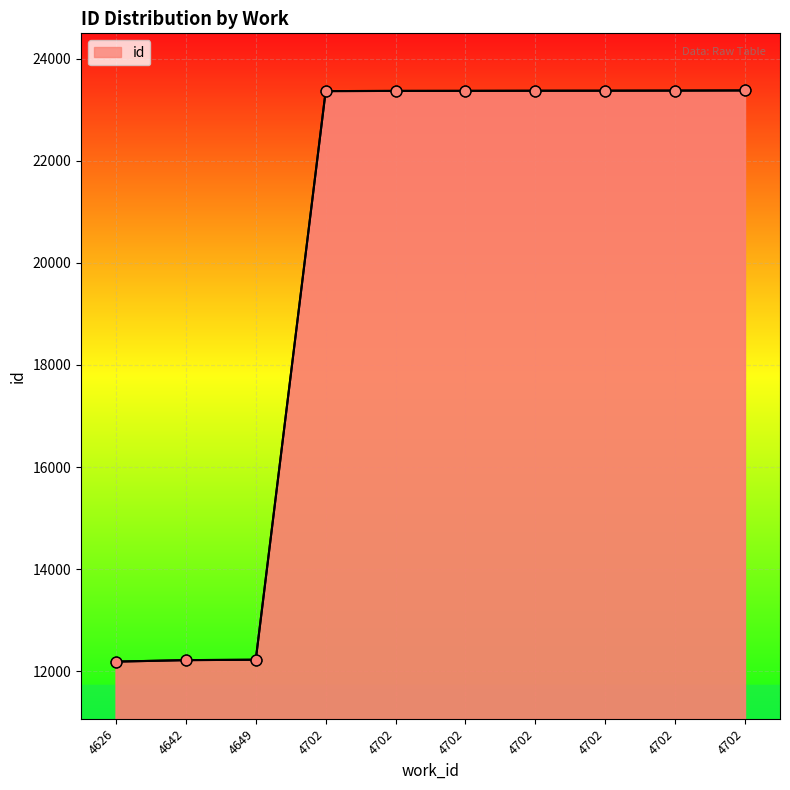

Which has a higher value, 4702 or 4702?

4702